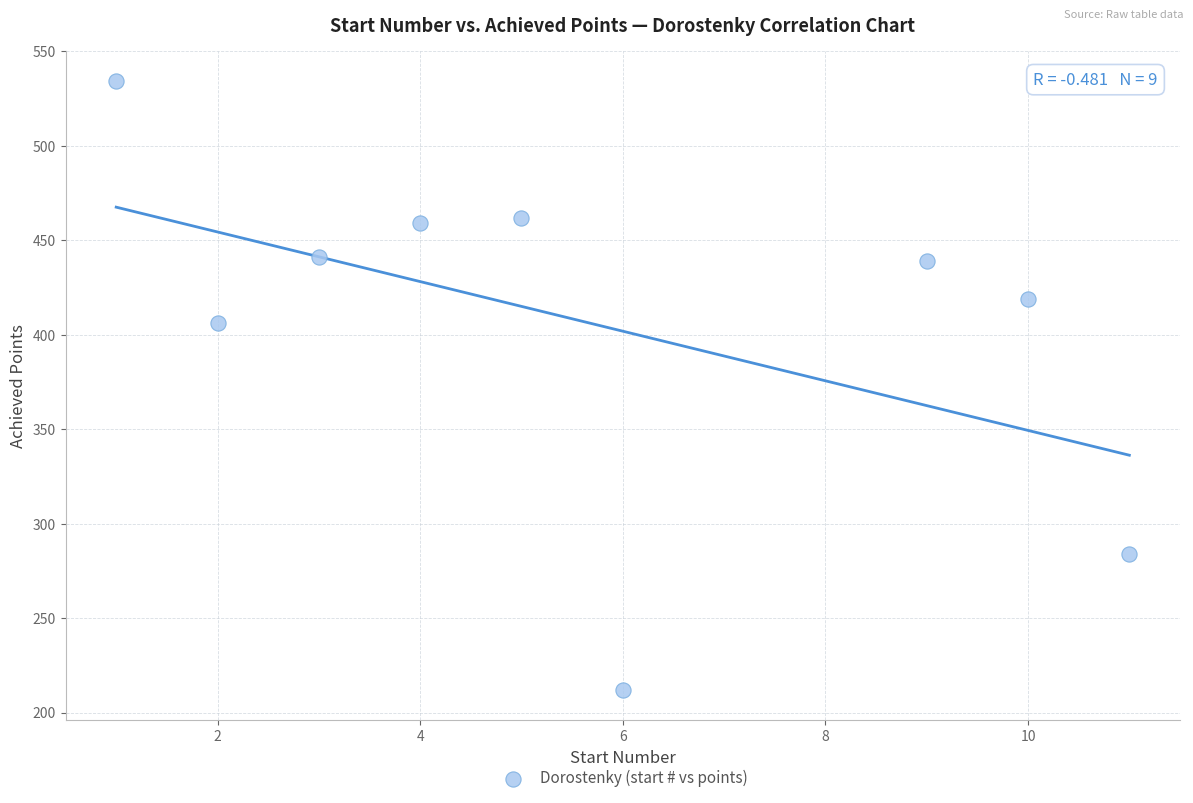

What is the range of Y values (max minus min)?

322